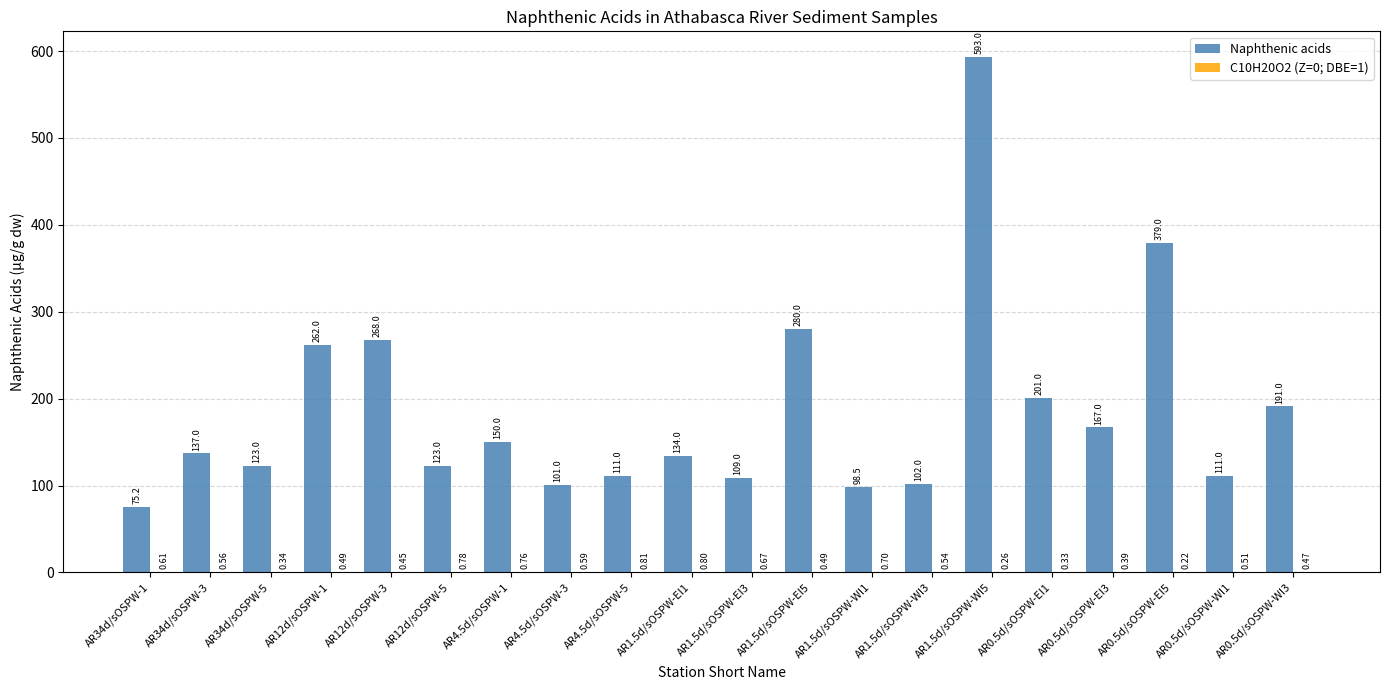

What is the difference between the Naphthenic acids values at AR1.5d/sOSPW-WI1 and AR0.5d/sOSPW-EI3?

68.5